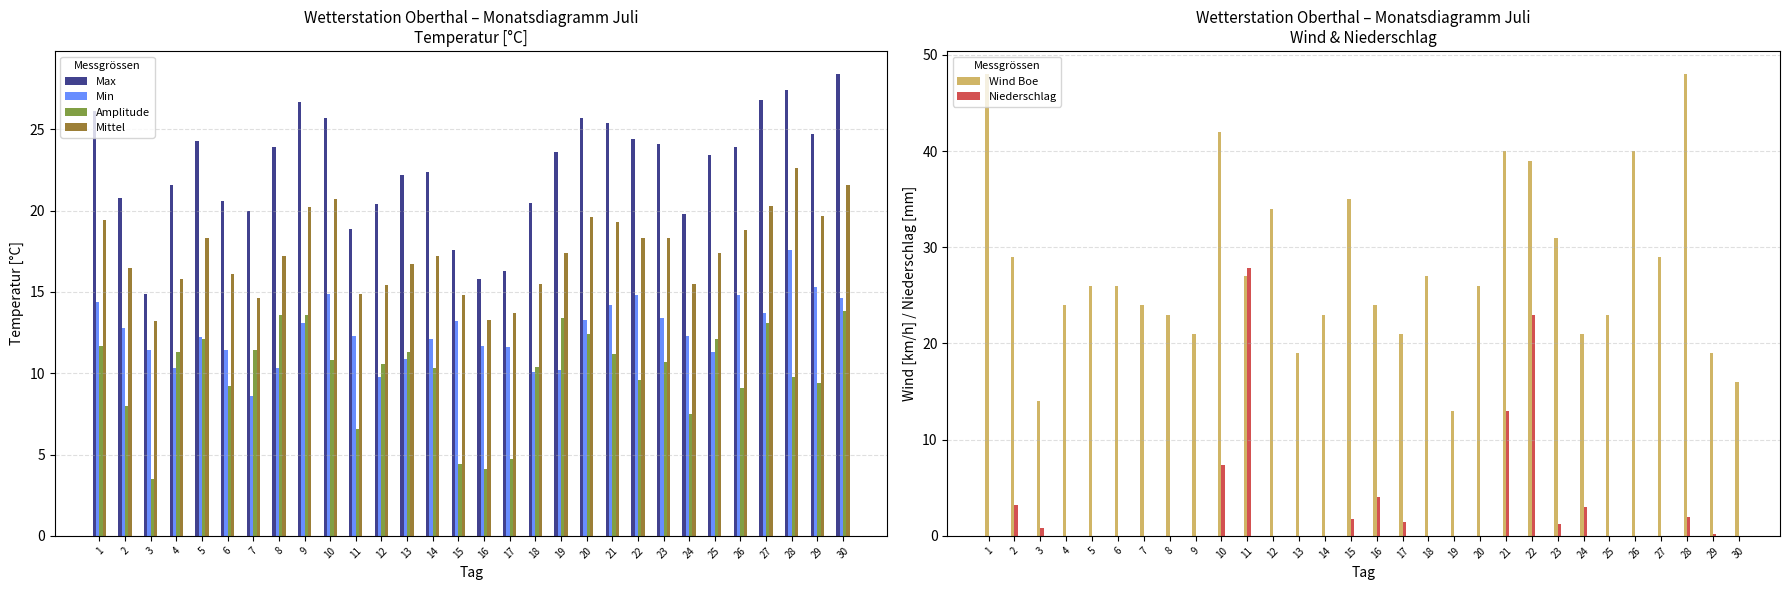

What is the average value of the Niederschlag series?

3.0